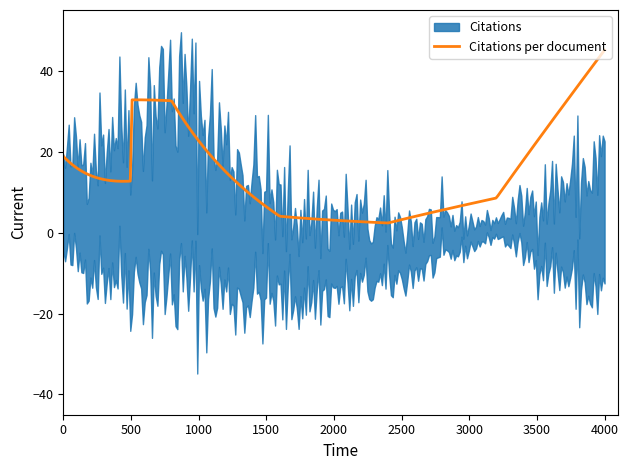

What is the minimum value for Citations per document?

2.4